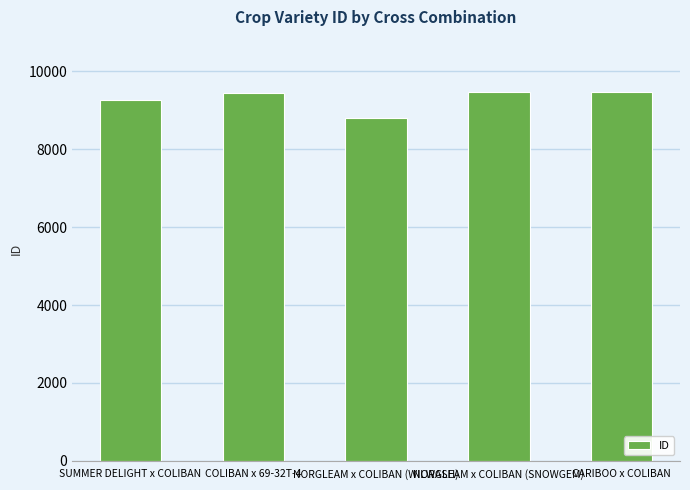

What is the label of the 1st bar from the right?

CARIBOO x COLIBAN